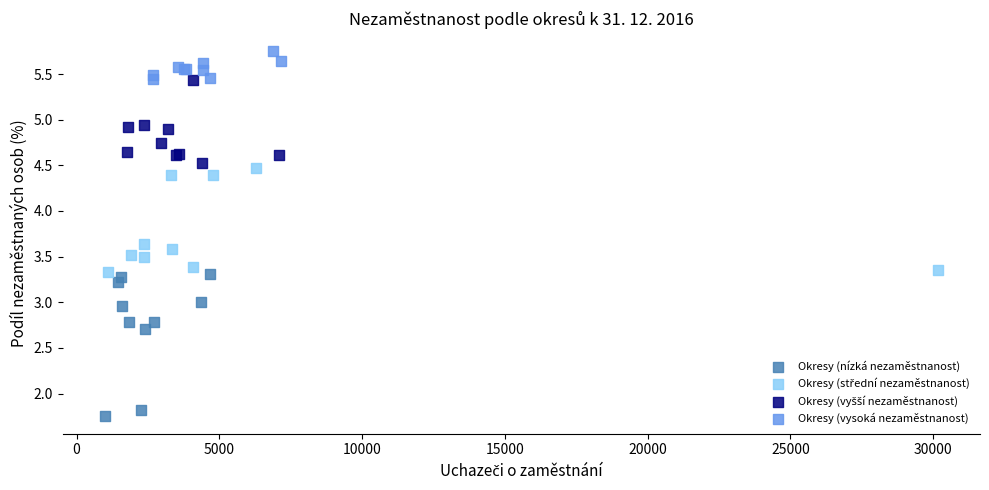

Which series contains the highest Y value?

Okresy (vysoká nezaměstnanost)